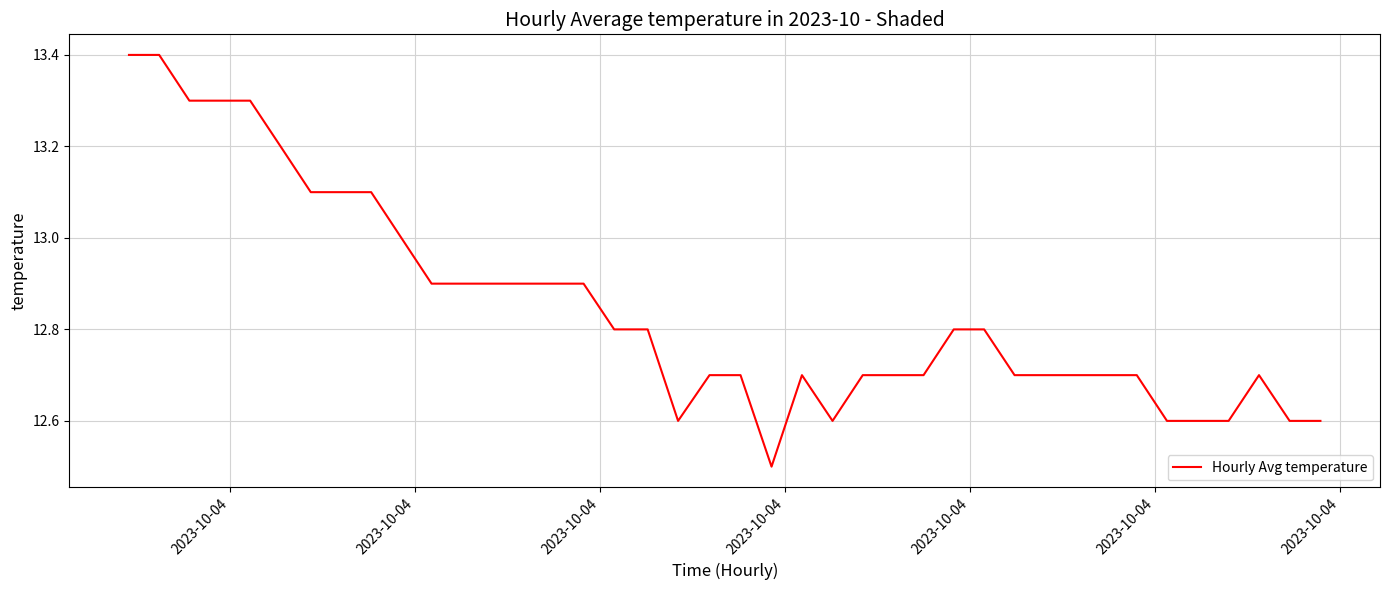

What is the difference between the maximum and minimum values?

0.9